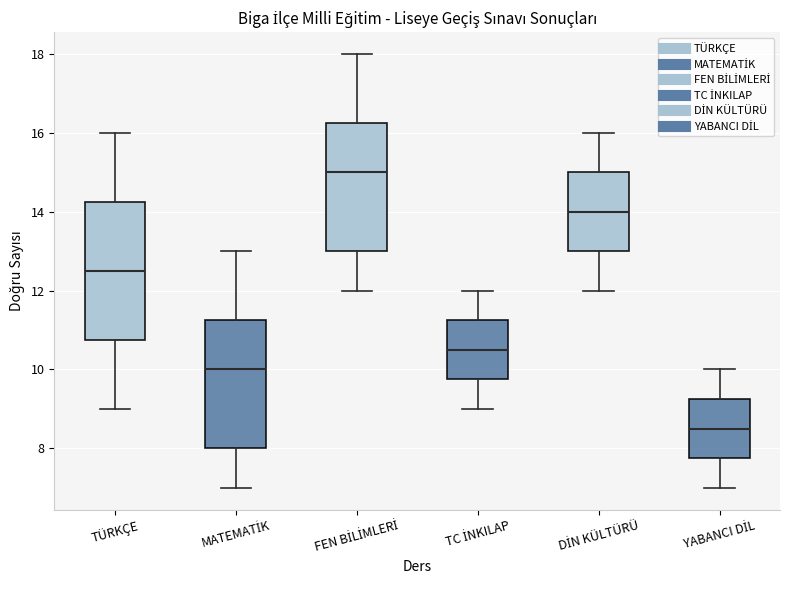

Comparing the boxes themselves (not the whiskers), which one is the tallest?

TÜRKÇE